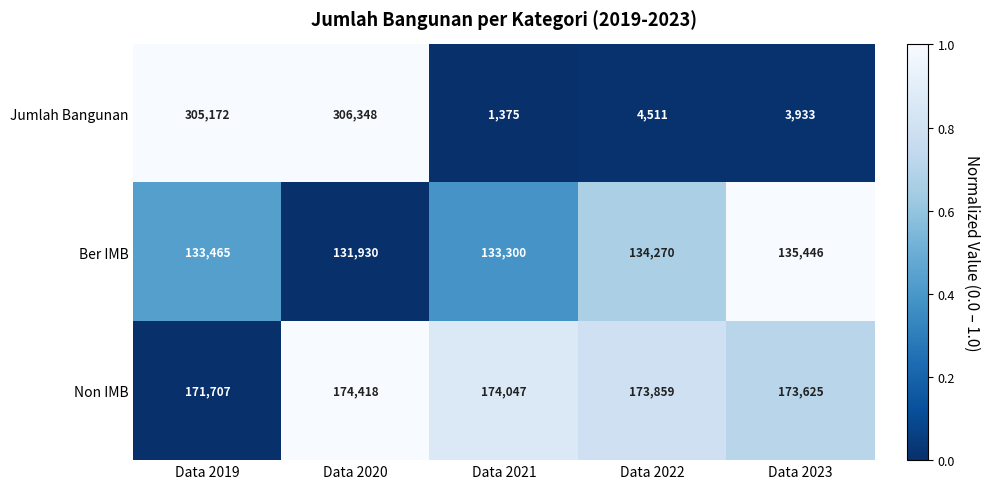

Which category has the lowest value across all series?

Data 2021